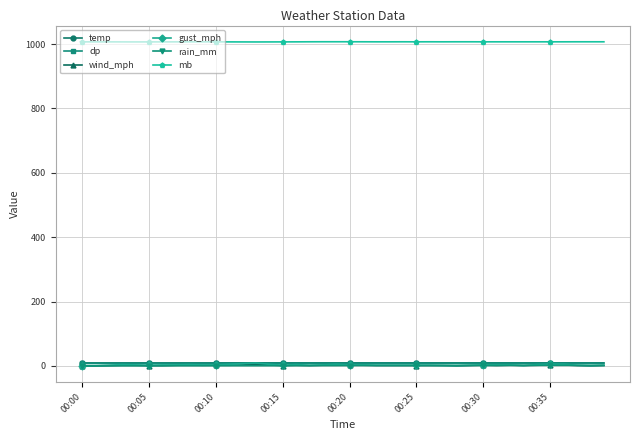

What is the highest value of the mb series?

1007.4